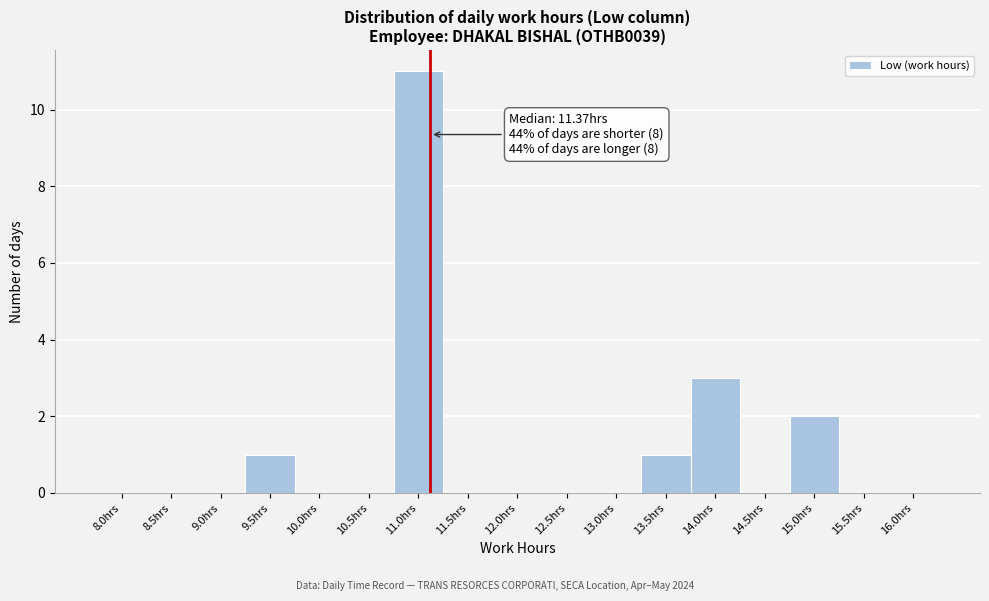

Reading left to right, what are all the values shown in this chart?

8.0hrs=0	8.5hrs=0	9.0hrs=0	9.5hrs=1	10.0hrs=0	10.5hrs=0	11.0hrs=11	11.5hrs=0	12.0hrs=0	12.5hrs=0	13.0hrs=0	13.5hrs=1	14.0hrs=3	14.5hrs=0	15.0hrs=2	15.5hrs=0	16.0hrs=0